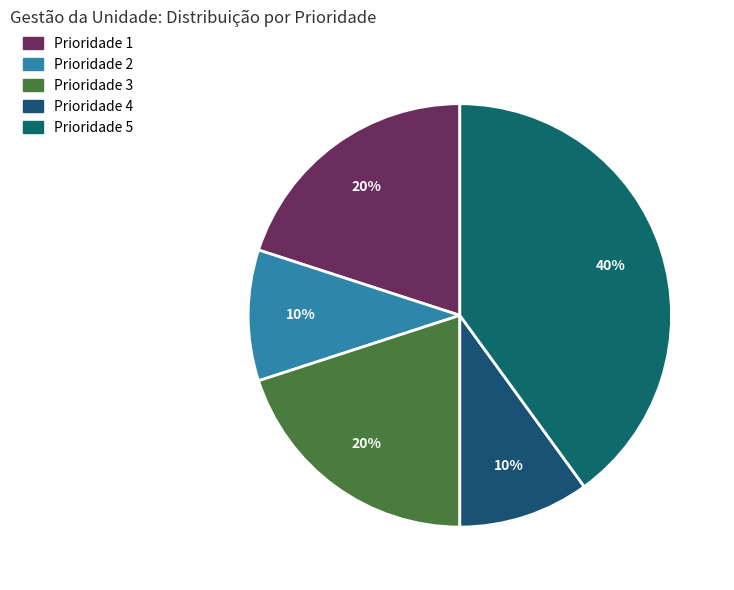

How many slices are in this pie chart?

5